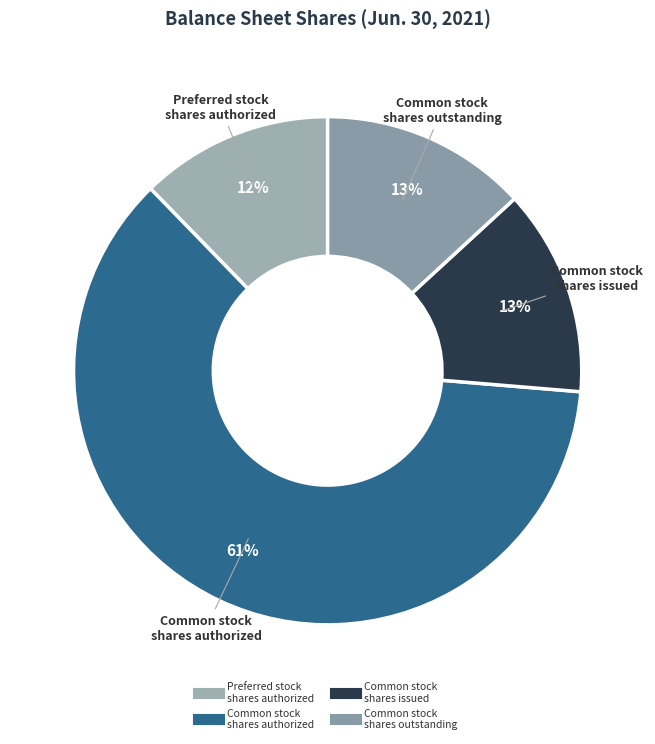

How many segments does this pie chart have?

4